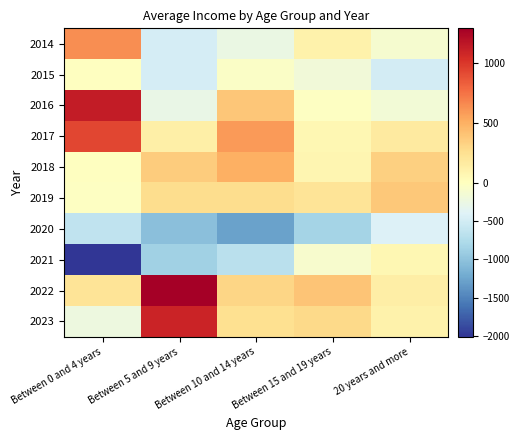

Which has a higher value, 20 years and more or Between 5 and 9 years?

20 years and more